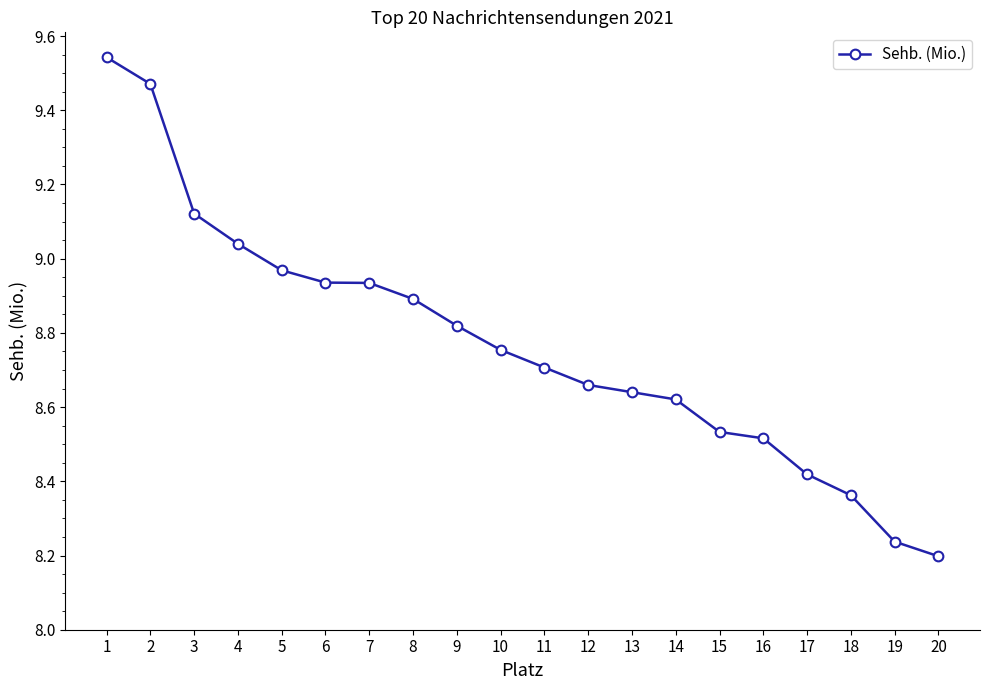

Between 17 and 10, which is larger?

10